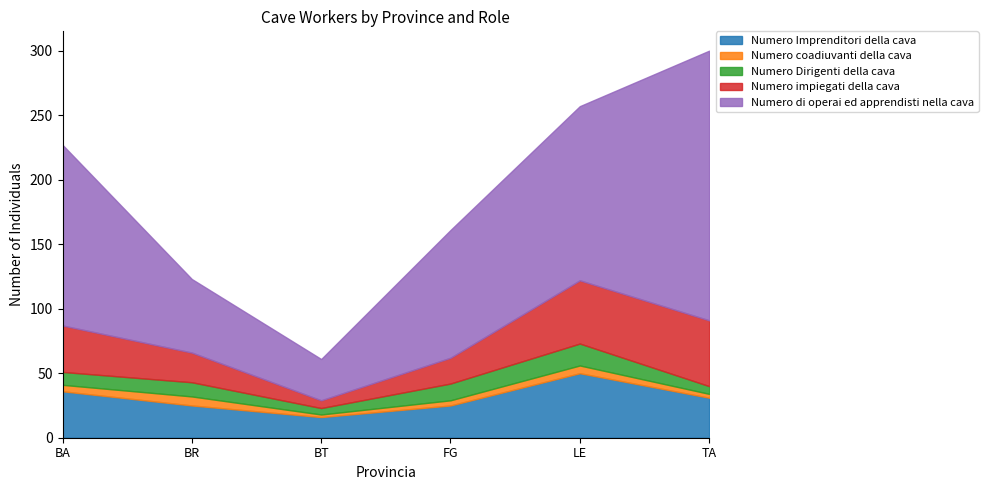

At which category does Numero di operai ed apprendisti nella cava reach its first local valley?

BT